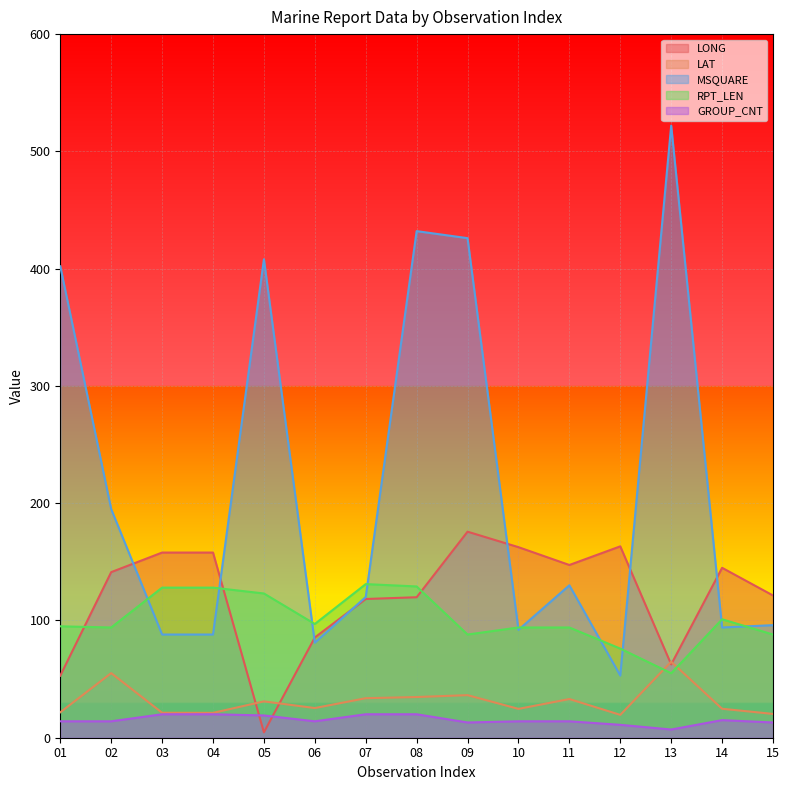

Which series changed the most between 04 and 14?

RPT_LEN